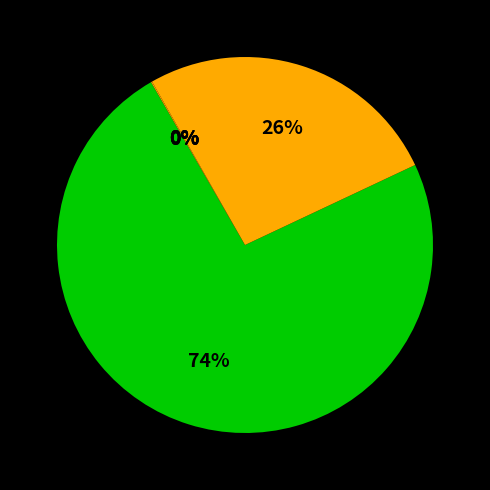

Which slice is the largest?

Wright Brothers